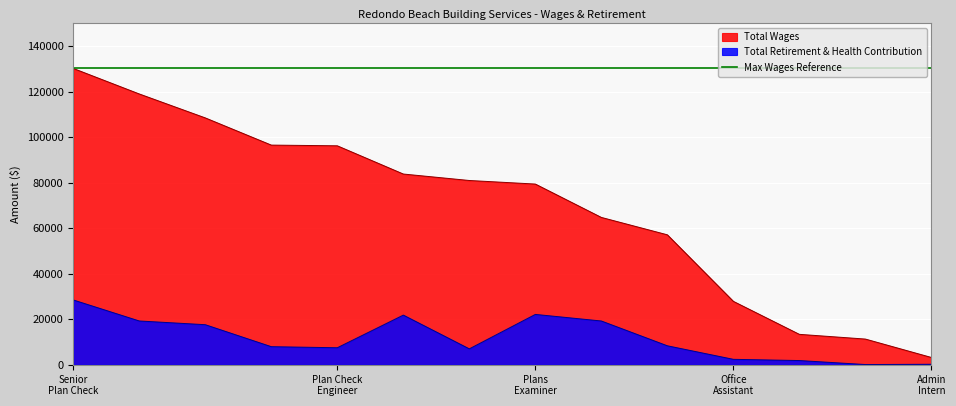

Which series changed the most between Building Inspector and Senior Building Inspector?

Total Wages